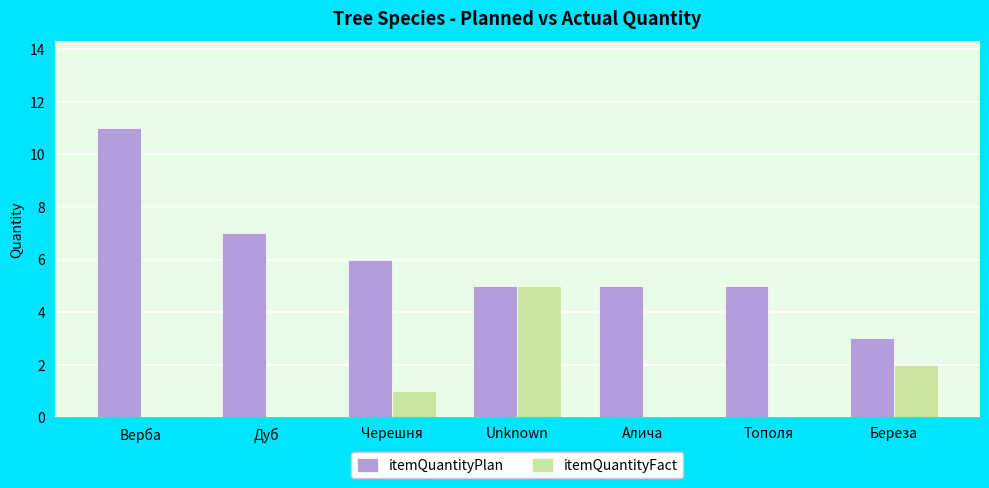

Count the itemQuantityPlan values in the range 5 to 7.

5